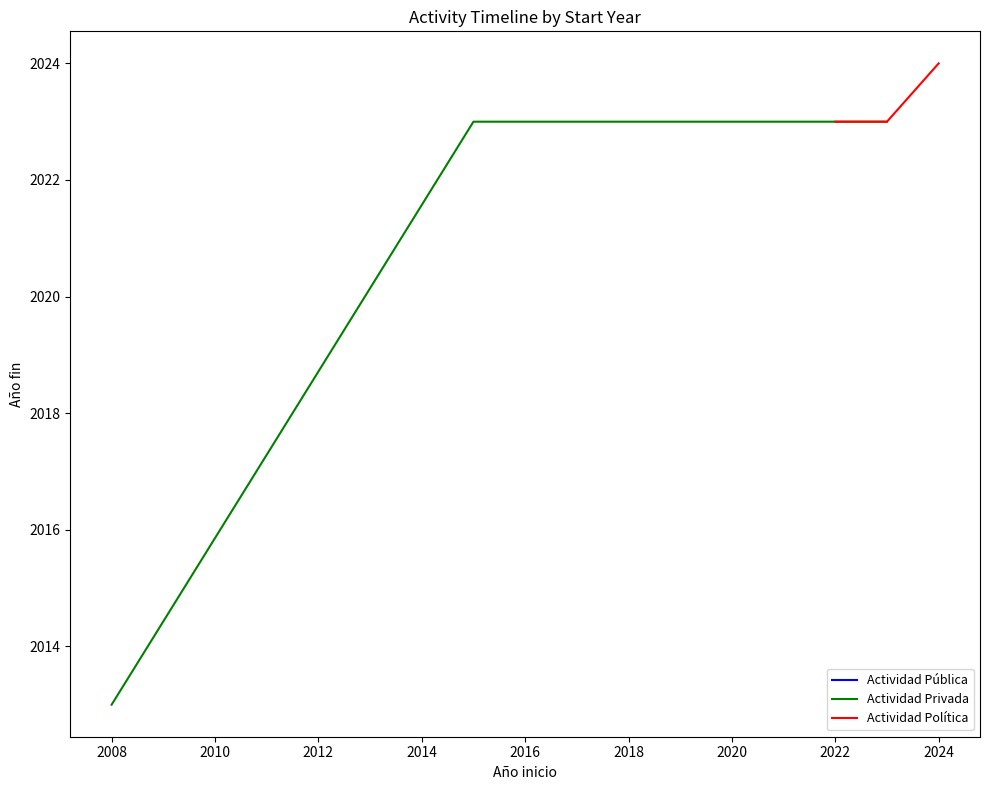

True or false: the data has more than 1 interior local peaks.

False